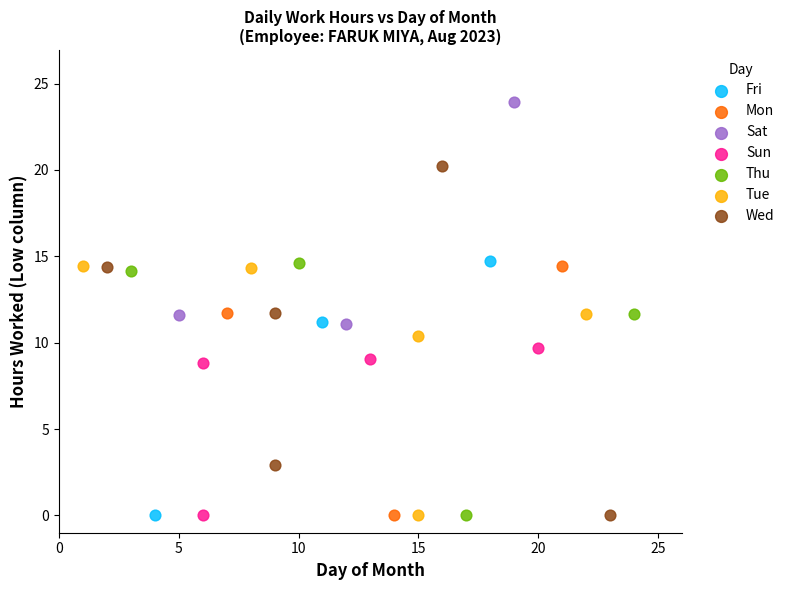

Which series has the largest Y range (max minus min)?

Wed